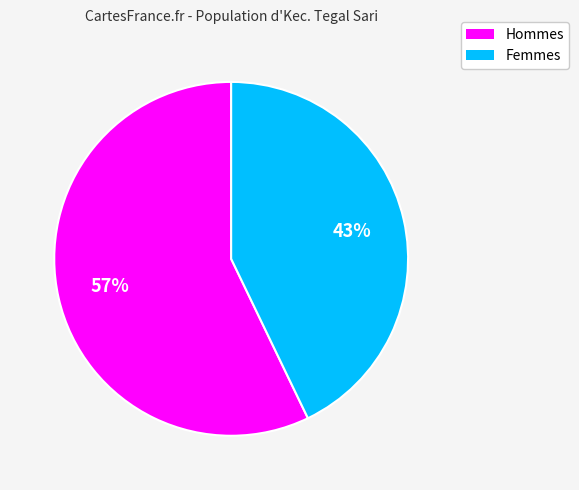

Is the sum of Hommes and Femmes greater than half?

Yes